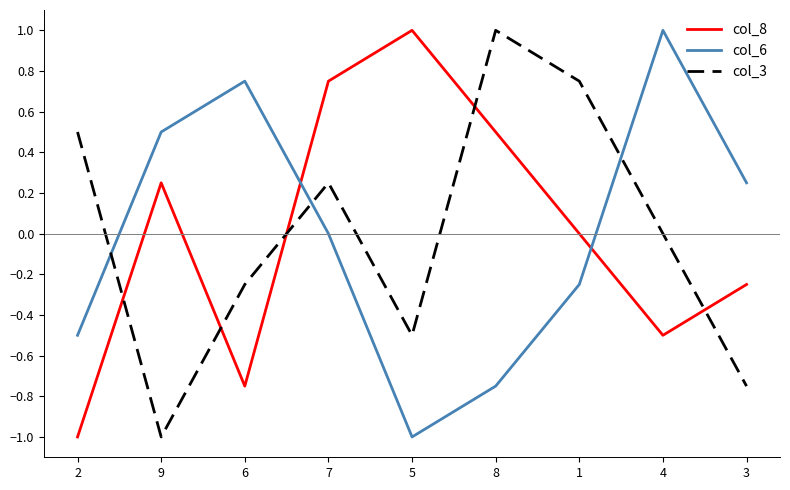

What are all the series names shown in the legend?

col_8, col_6, col_3